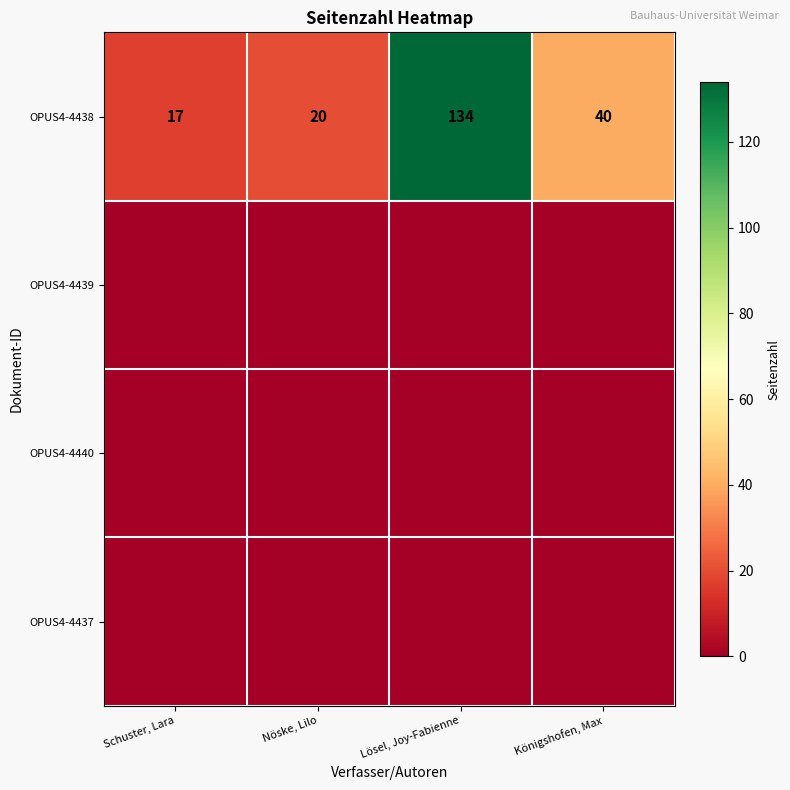

What value does the OPUS4-4438 series have at Lösel, Joy-Fabienne, to the nearest 10?

130